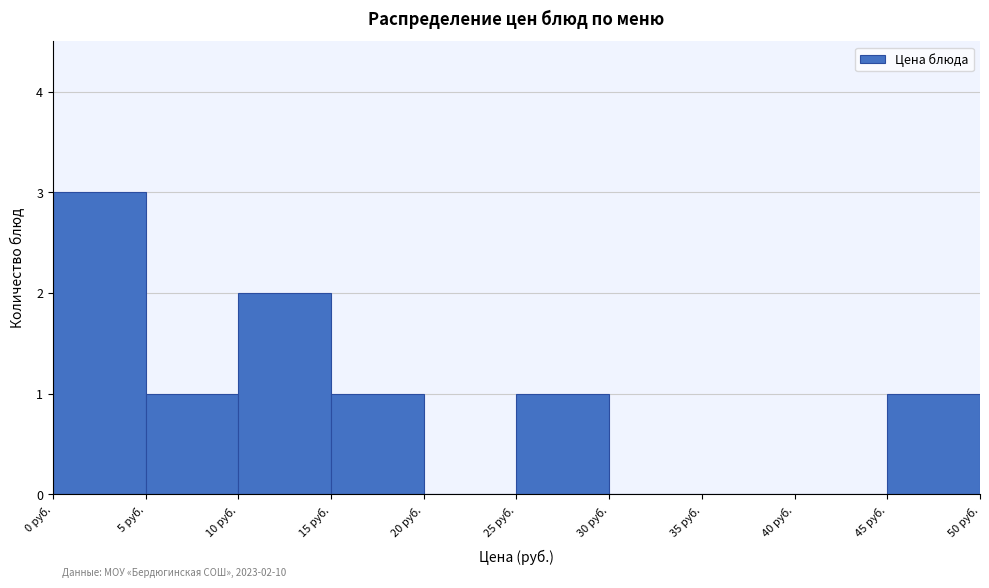

Over which range of the x-axis is the bar tallest?

0 to 5